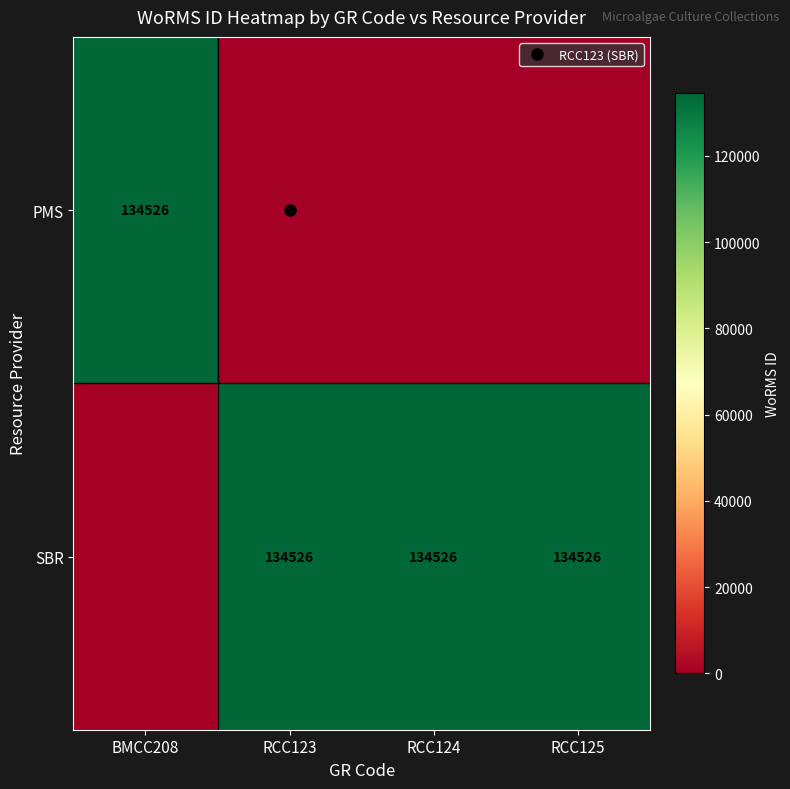

Which series has the largest range (max minus min)?

PMS